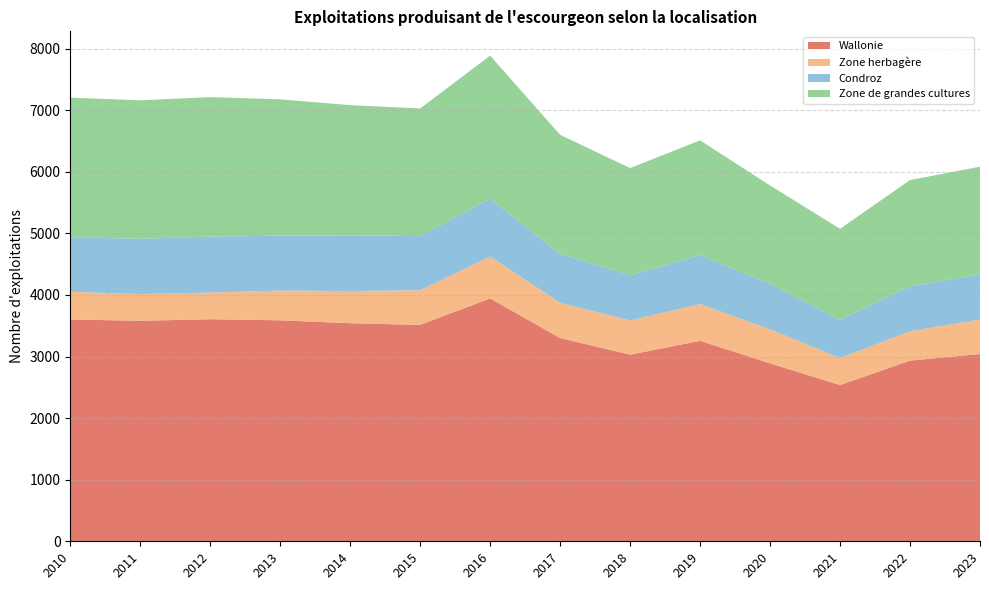

Reading left to right, list all the values displayed in this chart.

Wallonie: 2010=3602	2011=3580	2012=3606	2013=3588	2014=3541	2015=3514	2016=3943	2017=3300	2018=3030	2019=3255	2020=2889	2021=2537	2022=2933	2023=3041
Zone herbagère: 2010=450	2011=434	2012=433	2013=483	2014=523	2015=562	2016=681	2017=574	2018=556	2019=597	2020=553	2021=438	2022=478	2023=560
Condroz: 2010=883	2011=898	2012=908	2013=891	2014=906	2015=878	2016=938	2017=792	2018=734	2019=795	2020=736	2021=622	2022=728	2023=735
Zone de grandes cultures: 2010=2269	2011=2248	2012=2265	2013=2214	2014=2112	2015=2074	2016=2324	2017=1934	2018=1740	2019=1863	2020=1600	2021=1477	2022=1727	2023=1746